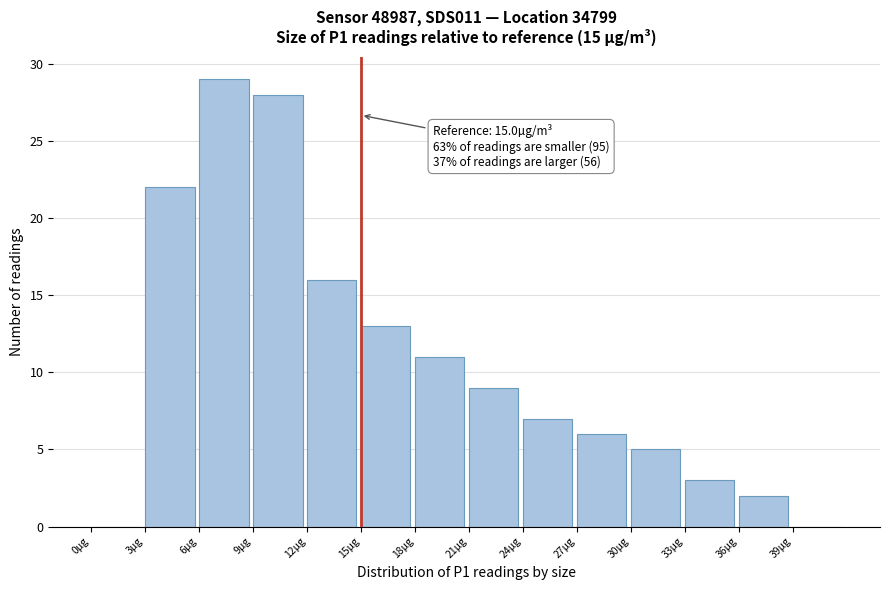

Which range on the x-axis has the tallest bar?

6 to 9